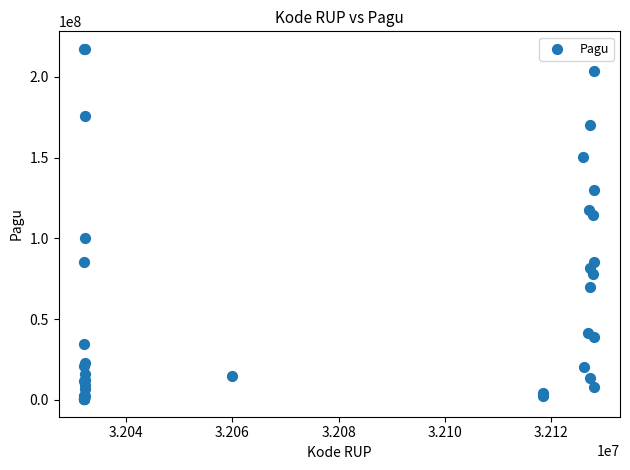

What Y value in the scatter plot is closest to 108830000?

114296000